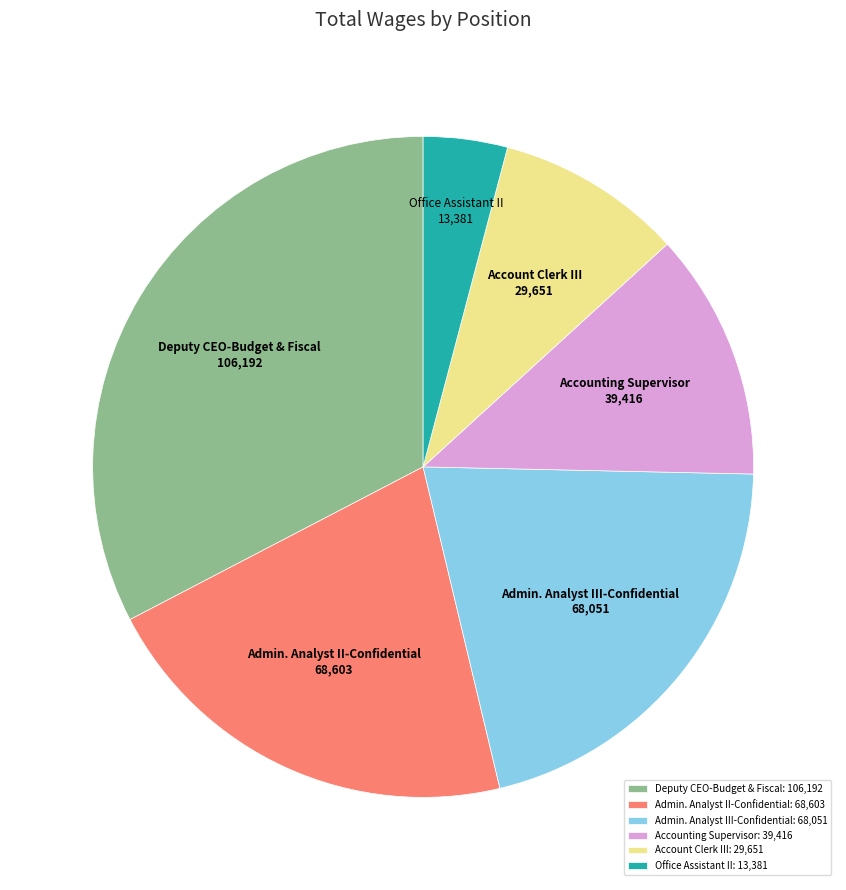

What is the smallest slice in the pie chart?

Office Assistant II